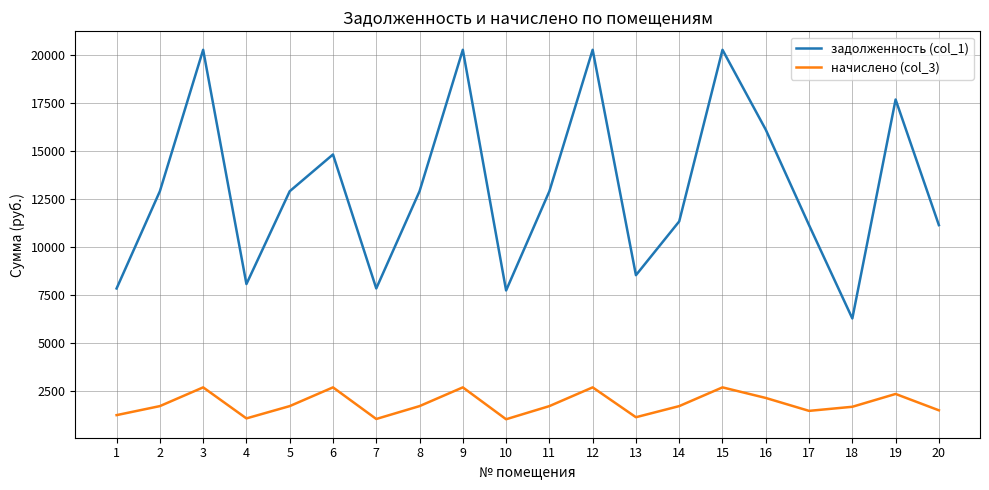

What is the difference between the highest and lowest values at 15?

17577.4